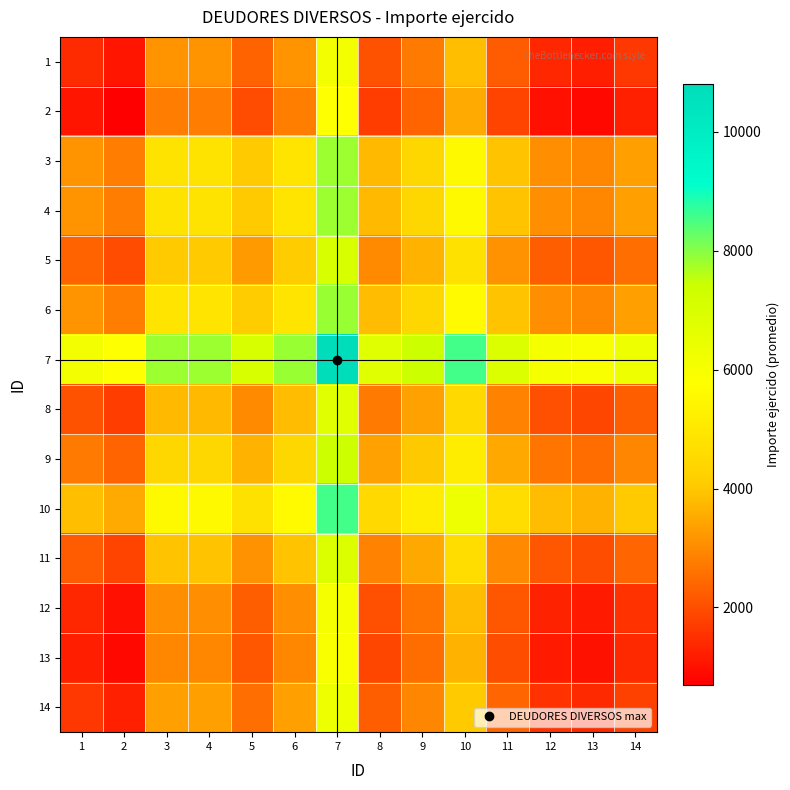

Rank the series at 8 from highest to lowest value.

7, 10, 6, 3, 4, 9, 5, 11, 8, 14, 1, 12, 13, 2